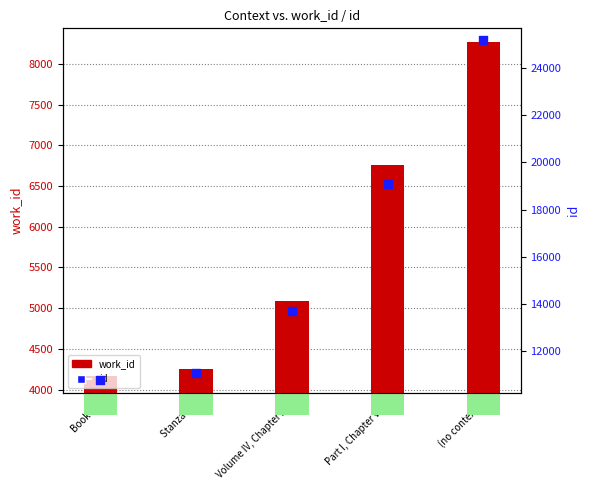

Which series reaches the maximum Y coordinate?

id